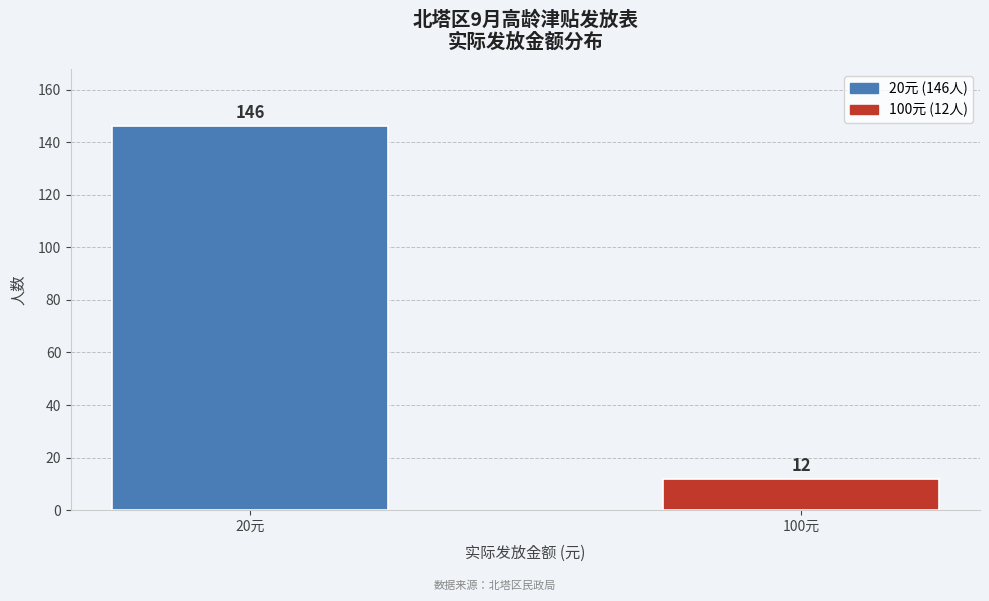

Reading right to left, extract all data points from this chart.

100元=12	20元=146